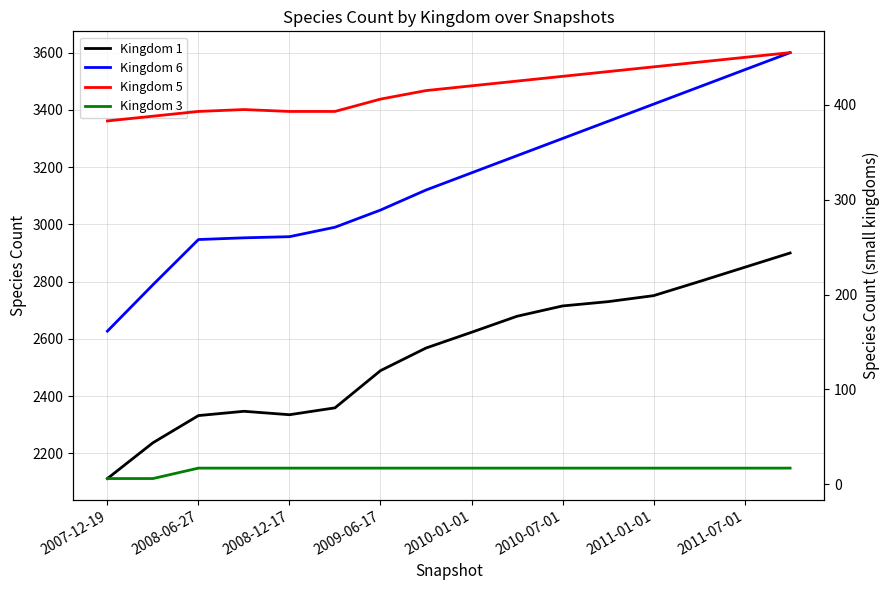

Which series has the largest range (max minus min)?

Kingdom 6